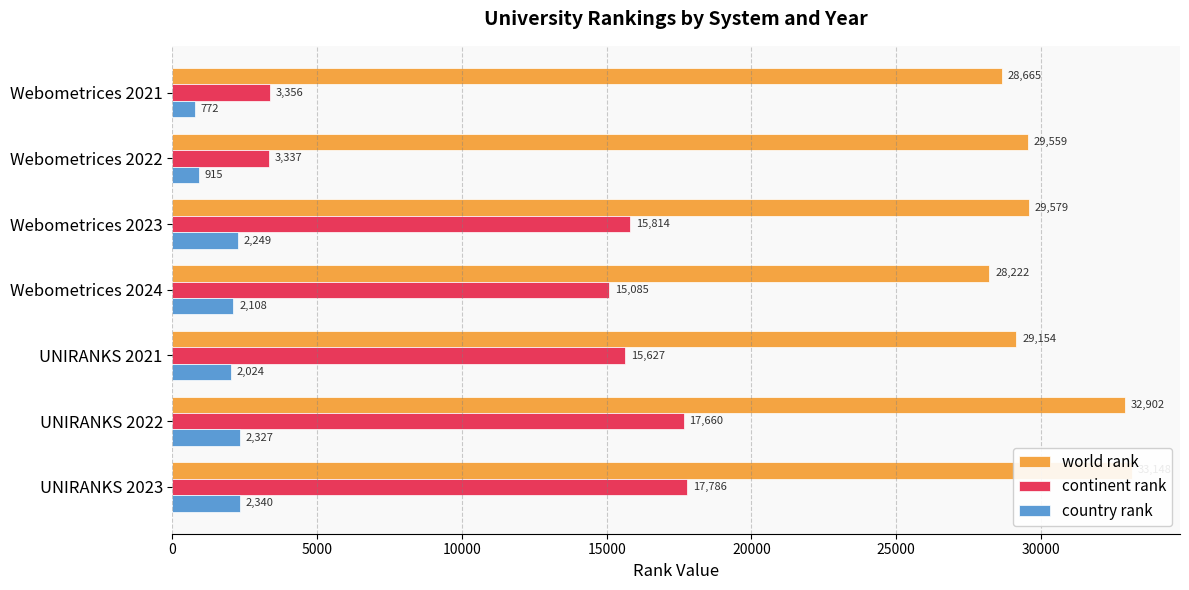

Is the value of continent rank at UNIRANKS 2023 greater than the value of world rank at Webometrices 2022?

No